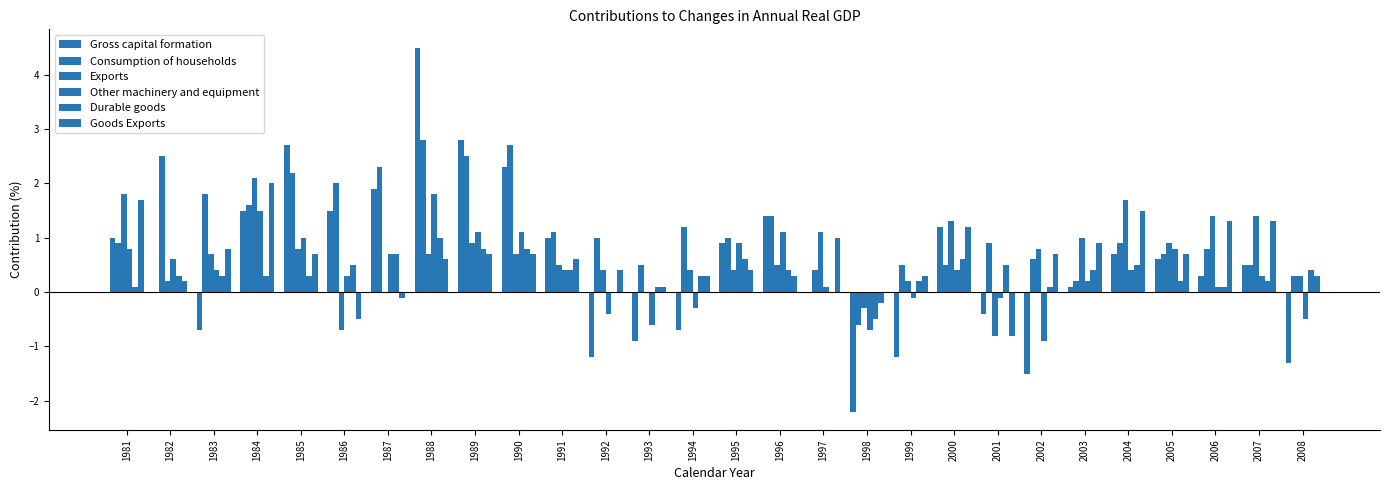

Are the bars horizontal?

No